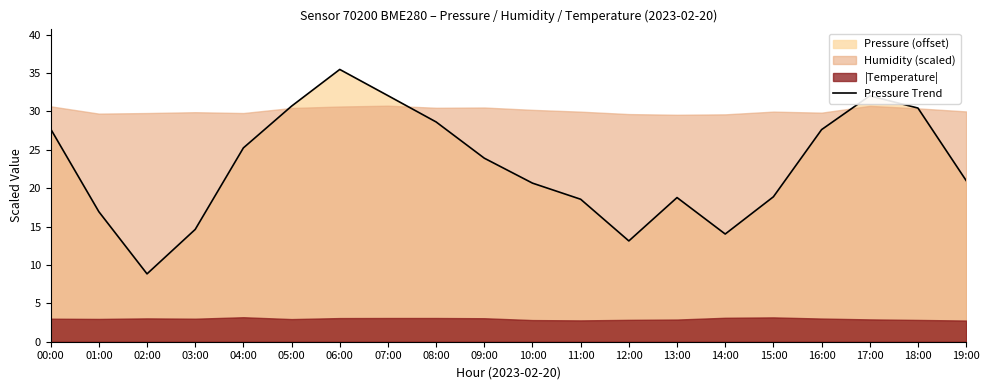

How many data points are less than 23?

10